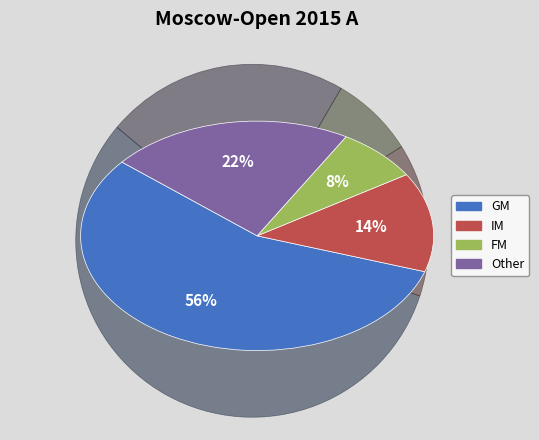

How many slices are in this pie chart?

4